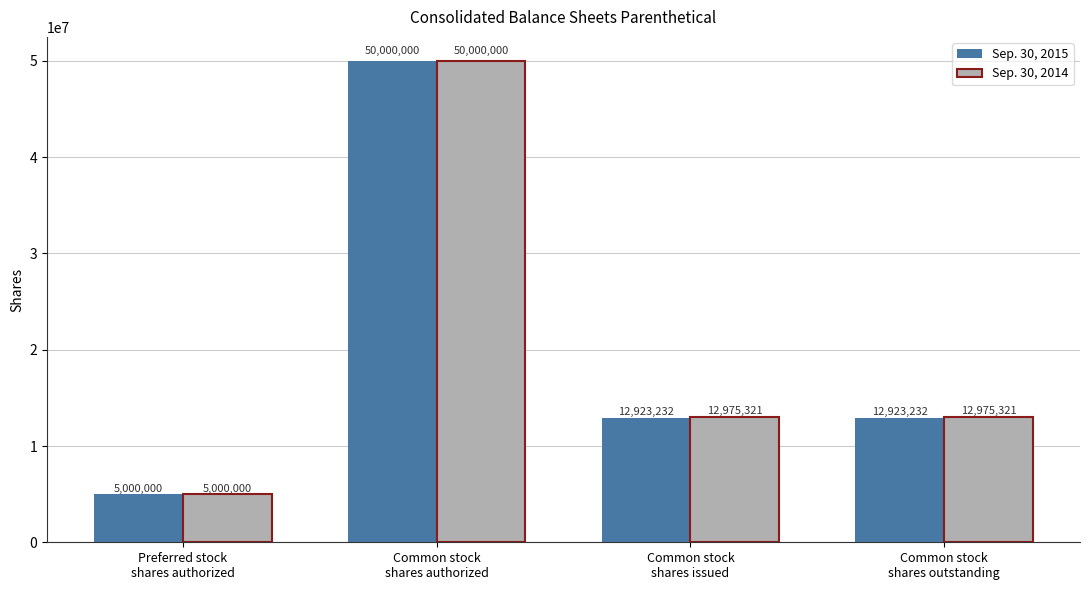

Reading left to right, transcribe all the data shown in this chart.

Sep. 30, 2015: 5000000	50000000	12923232	12923232
Sep. 30, 2014: 5000000	50000000	12975321	12975321